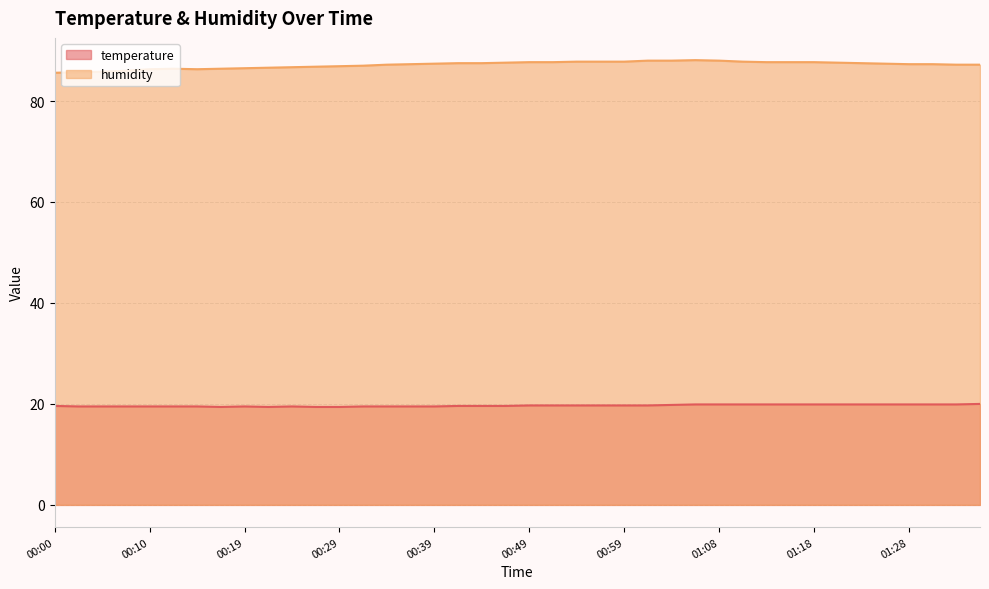

Which series has the largest total across all categories?

humidity